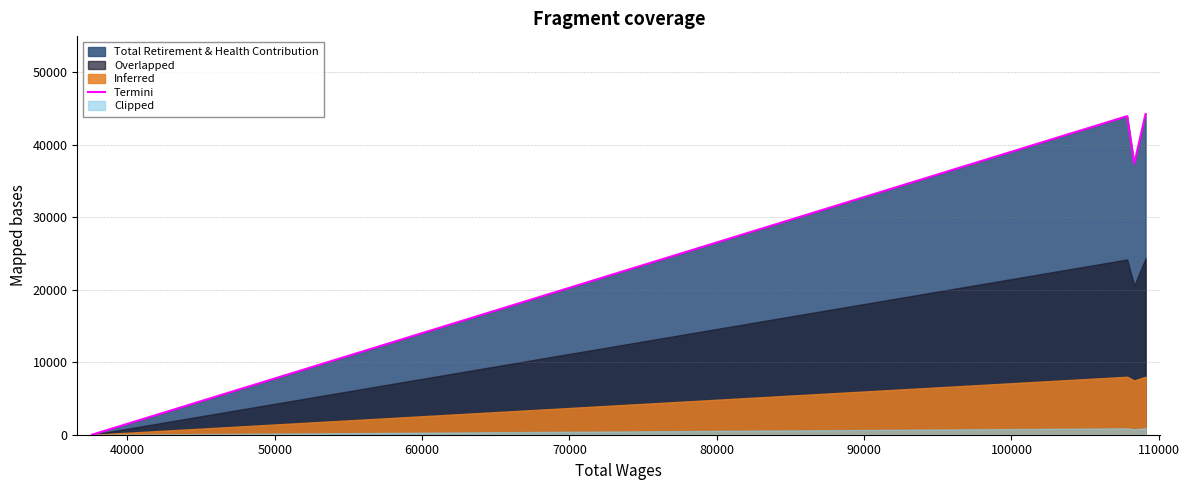

Does the chart display data point markers on the line(s)?

No